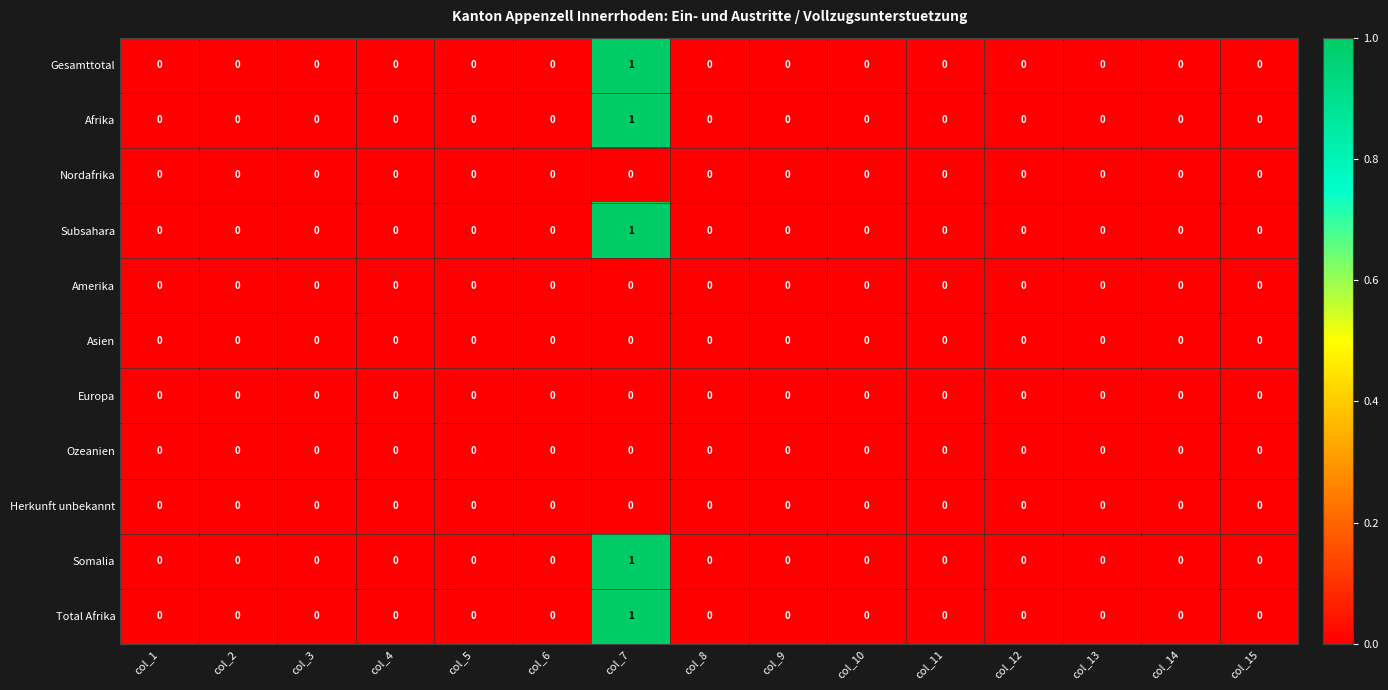

Is it true that Nordafrika equals 0 at col_8?

True